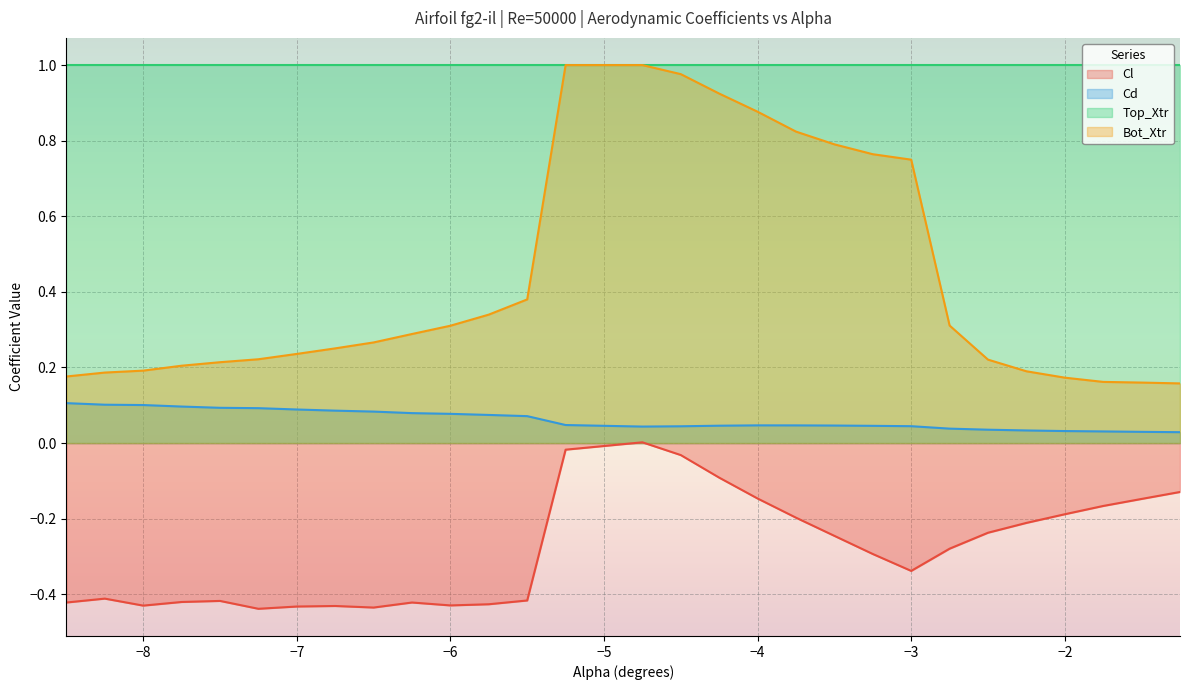

At −7, list the series in order from smallest to largest.

Cl, Cd, Bot_Xtr, Top_Xtr